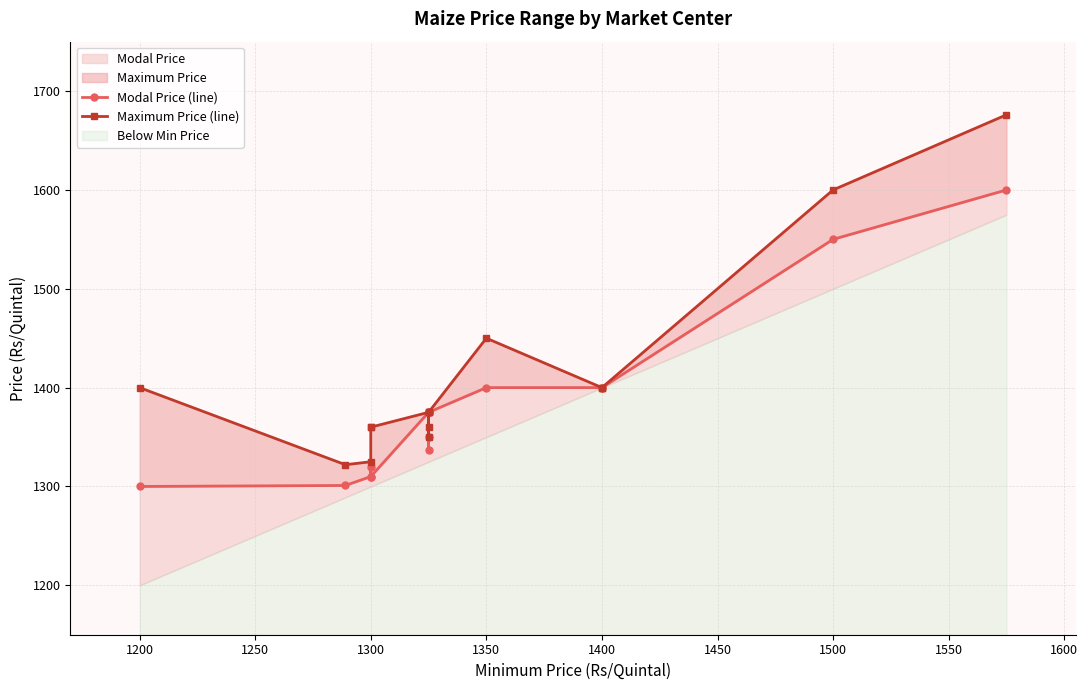

Is it true that Maximum Price (line) equals 1798 at 1300?

False